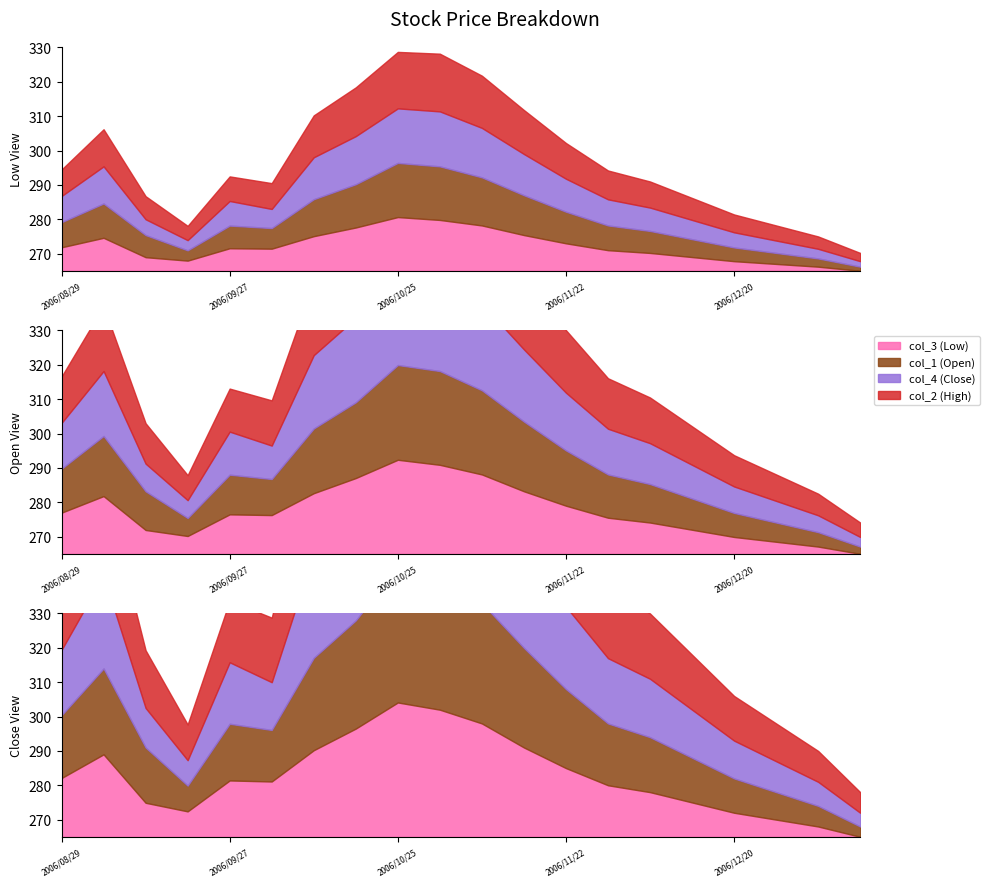

Reading left to right, extract all data points from this chart.

col_3 (Low): 282.1	289.0	274.9	272.4	281.4	281.1	290.2	296.5	304.1	302.0	298.0	291.0	285.0	280.0	278.0	275.0	272.0	270.0	268.0	265.0
col_1 (Open): 283.3	290.0	281.1	272.5	281.5	280.0	291.9	296.5	304.4	304.0	300.0	294.0	288.0	283.0	281.0	278.0	275.0	273.0	271.0	268.0
col_4 (Close): 284.0	292.0	276.5	272.4	282.9	278.9	295.5	300.0	304.7	305.0	301.0	295.0	289.0	284.0	282.0	279.0	276.0	274.0	272.0	269.0
col_2 (High): 284.3	292.0	281.8	275.4	282.9	283.8	295.5	300.5	306.1	307.0	303.0	297.0	291.0	286.0	284.0	281.0	278.0	276.0	274.0	271.0